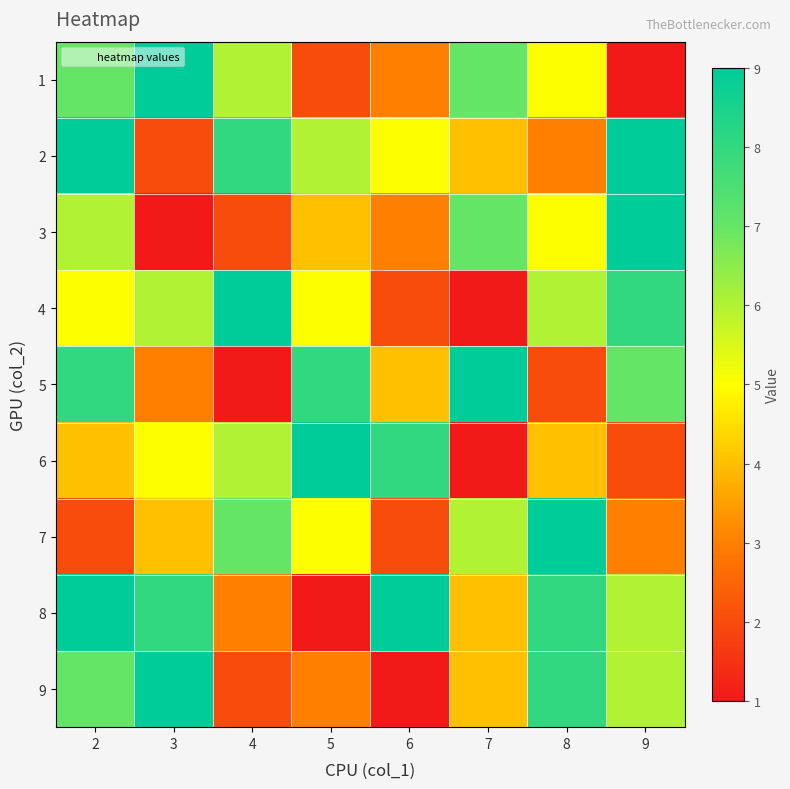

At how many categories does at least one series exceed 8?

8